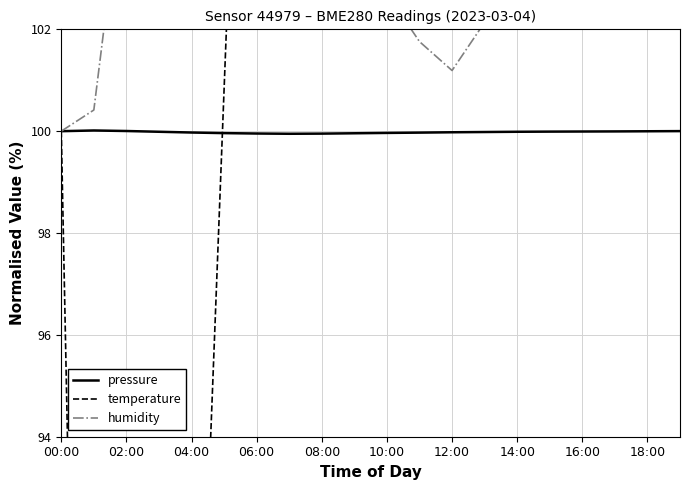

True or false: pressure has a value of 38.8 at 08:00.

False